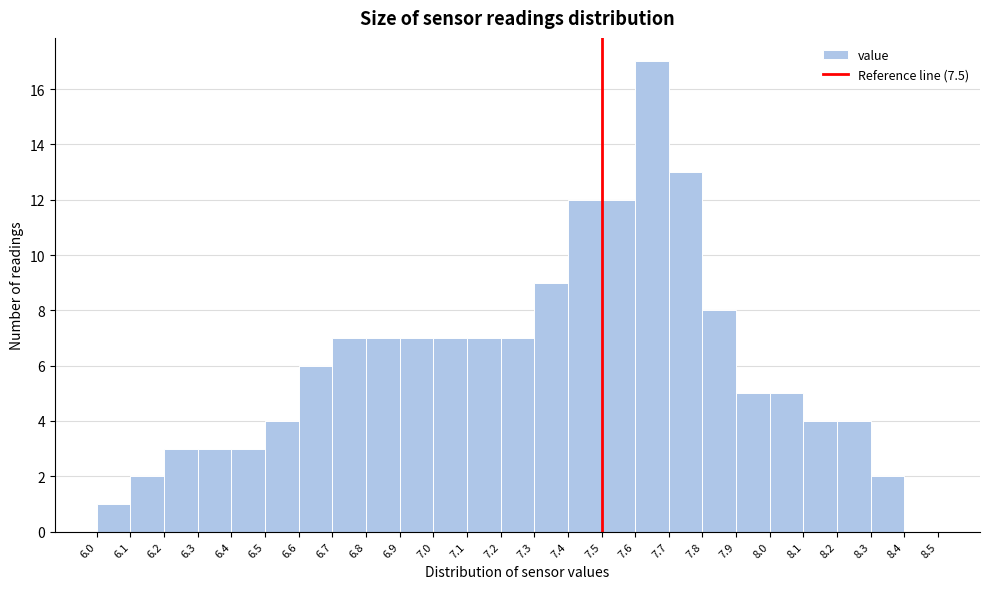

Reading left to right, transcribe this chart: for each bar, give the range it covers on the x-axis and its height. The values are not printed on the chart, so give them approximately, as read against the axis.

6.0 to 6.1: 1
6.1 to 6.2: 2
6.2 to 6.3: 3
6.3 to 6.4: 3
6.4 to 6.5: 3
6.5 to 6.6: 4
6.6 to 6.7: 6
6.7 to 6.8: 7
6.8 to 6.9: 7
6.9 to 7.0: 7
7.0 to 7.1: 7
7.1 to 7.2: 7
7.2 to 7.3: 7
7.3 to 7.4: 9
7.4 to 7.5: 12
7.5 to 7.6: 12
7.6 to 7.7: 17
7.7 to 7.8: 13
7.8 to 7.9: 8
7.9 to 8.0: 5
8.0 to 8.1: 5
8.1 to 8.2: 4
8.2 to 8.3: 4
8.3 to 8.4: 2
8.4 to 8.5: 0